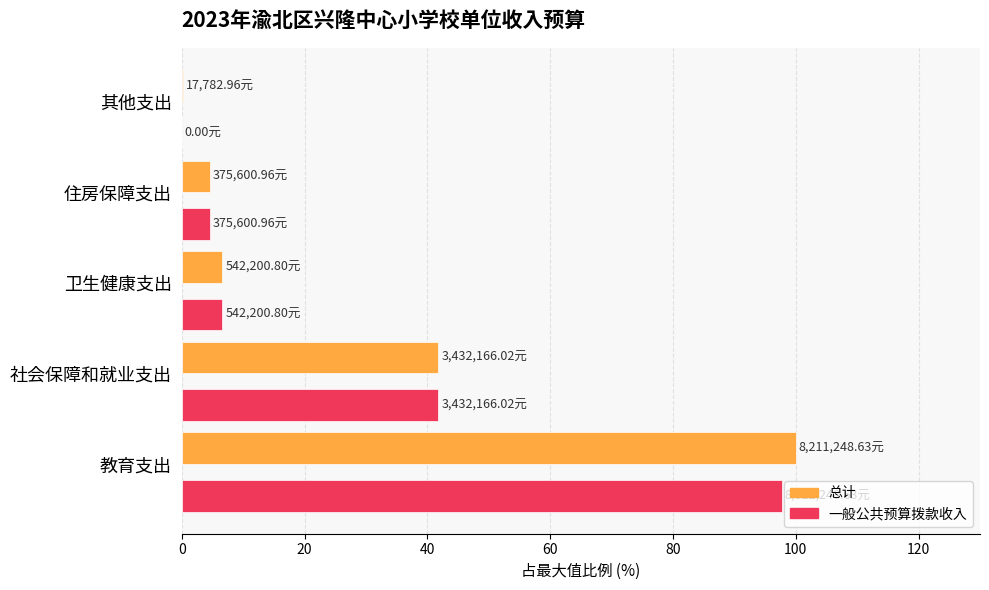

What is the sum of all 总计 values?

153.2